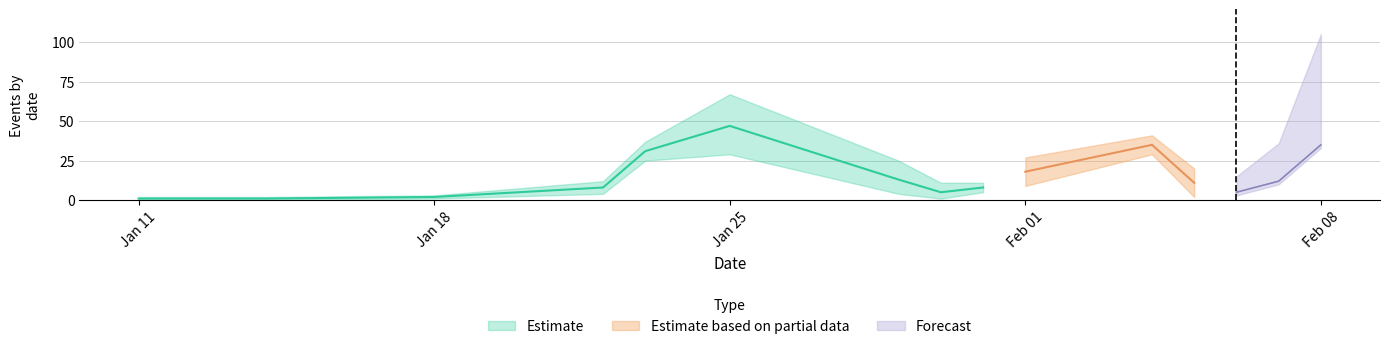

Is it true that upper equals 5 at 2019-01-25?

False